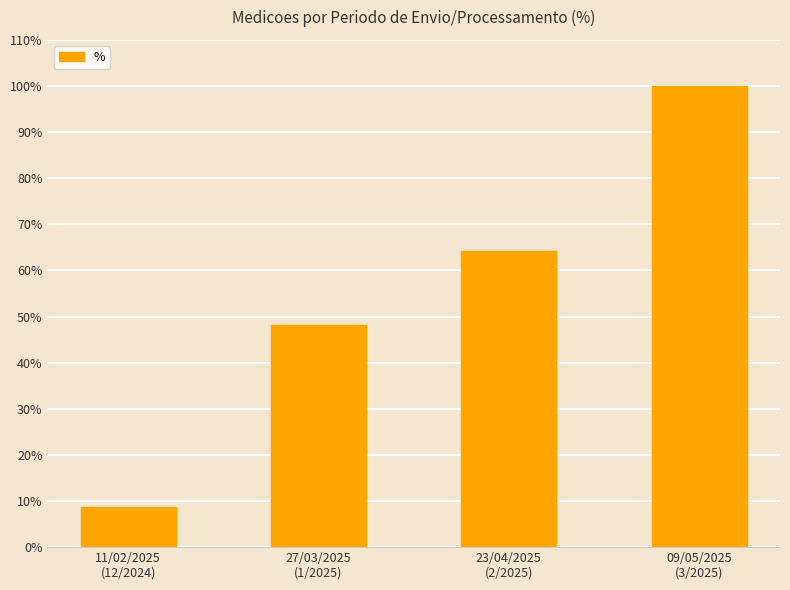

Approximately how many times larger is the value at 11/02/2025
(12/2024) compared to 23/04/2025
(2/2025)?

0.1